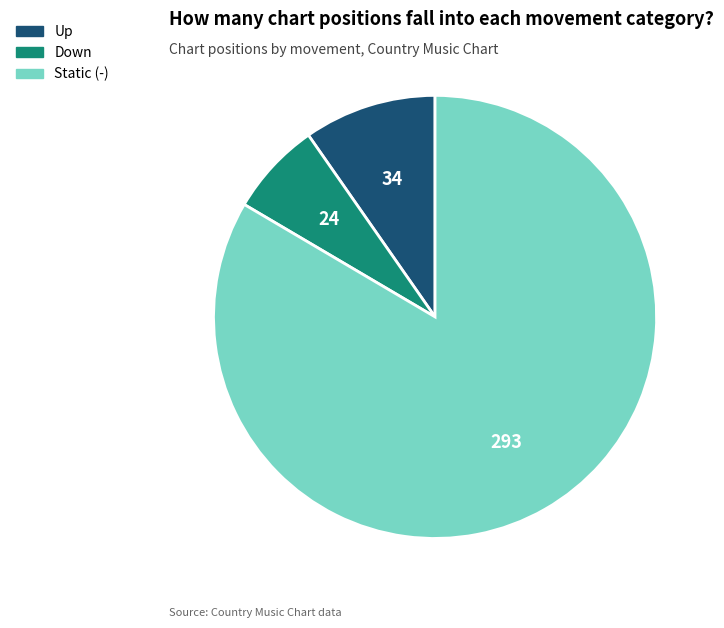

Is there a majority slice in this chart?

Yes